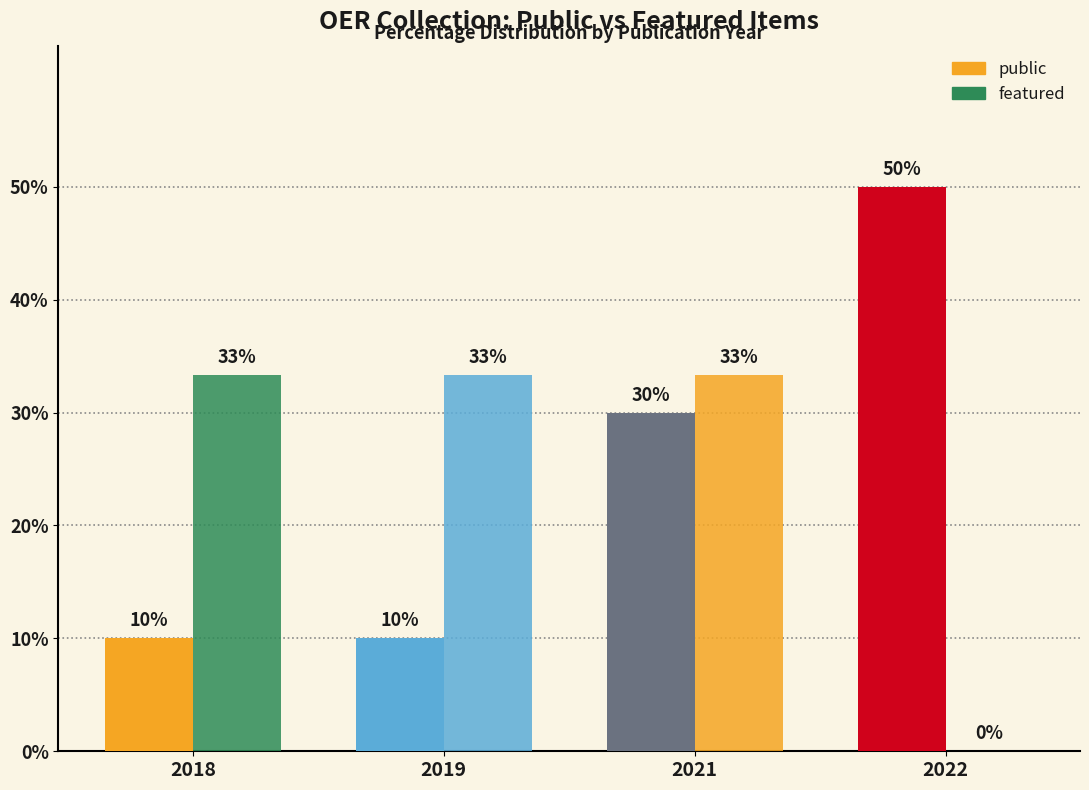

How many data points does each series have?

4